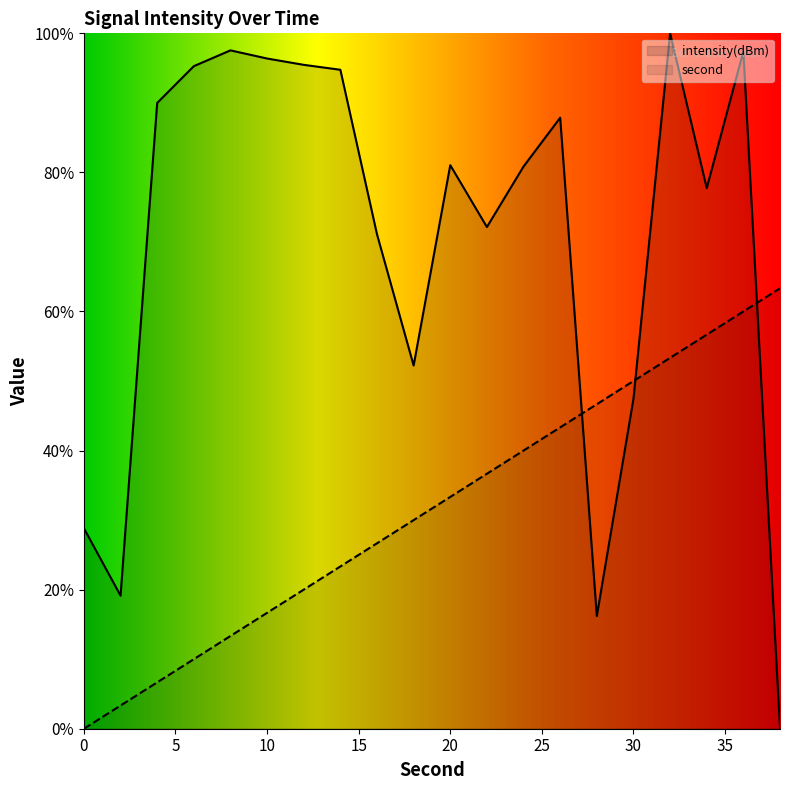

What is the difference between the intensity values at 38 and 14?

94.8